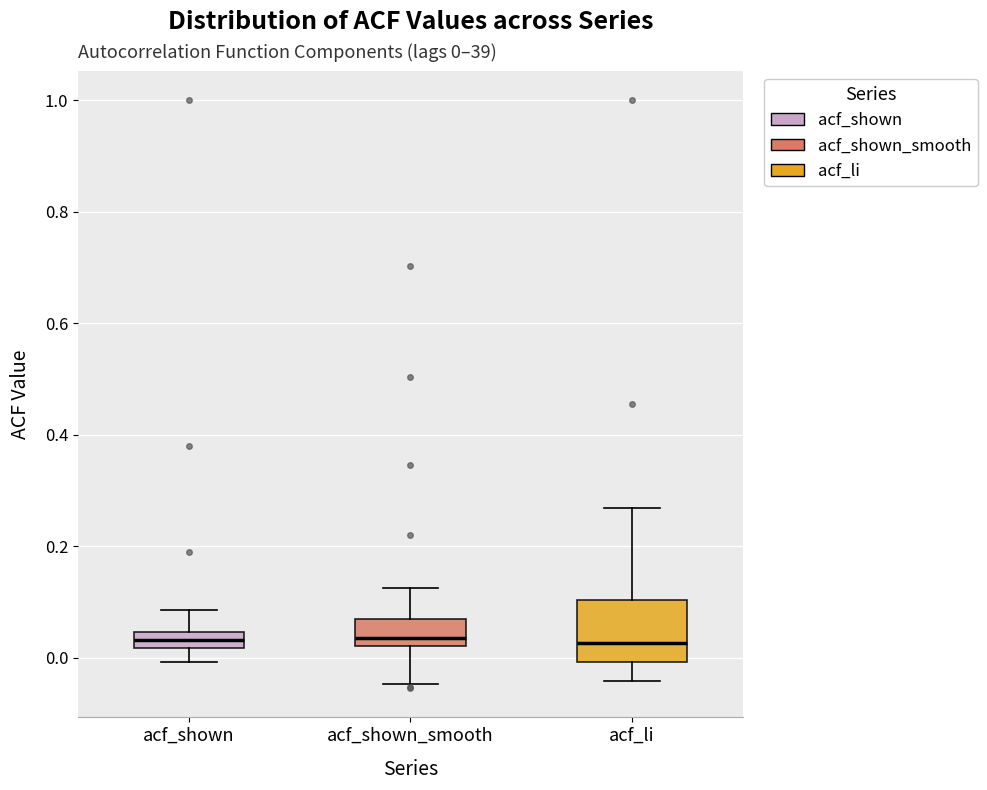

Which box is the tallest, from its lower edge to its upper edge?

acf_li